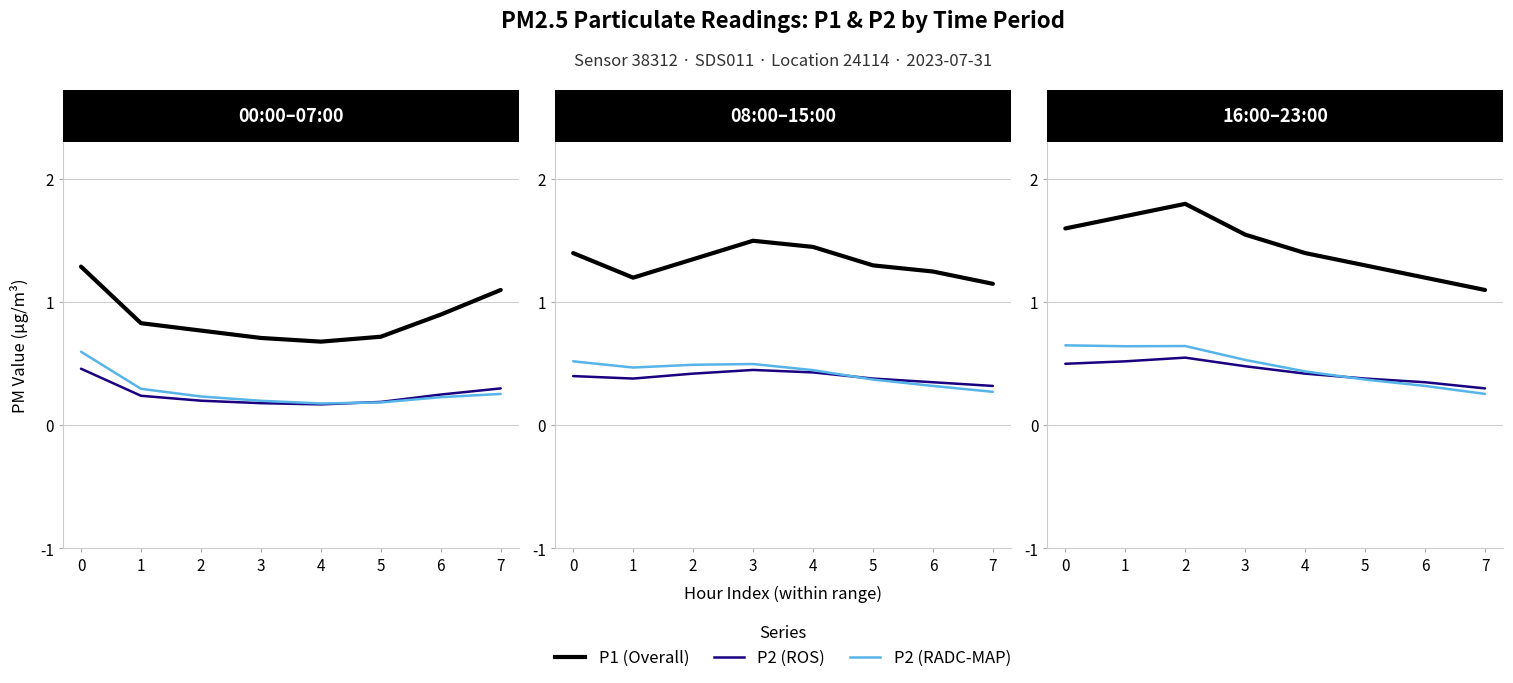

What is the value of the P1 (Overall) point at the 5th from the left?

1.4